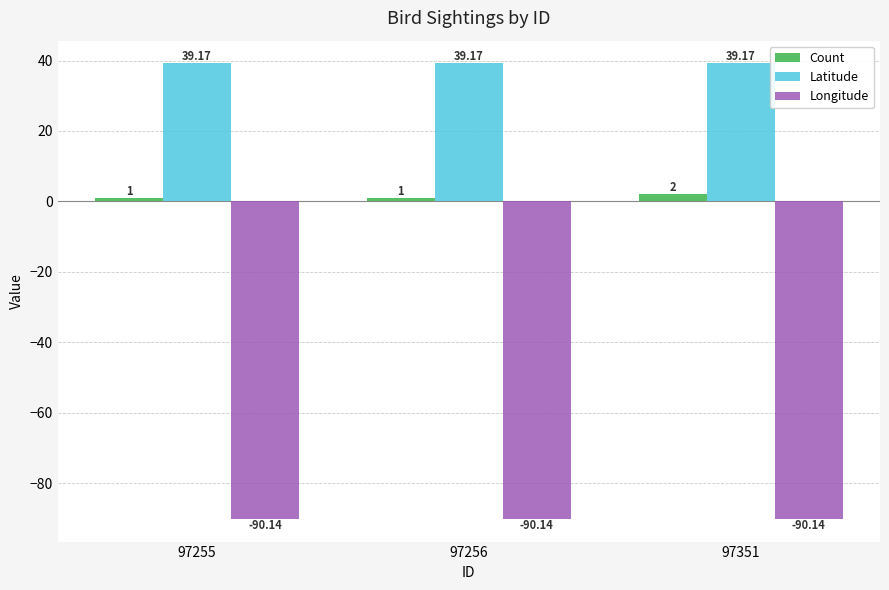

What is the smallest value displayed?

-90.1